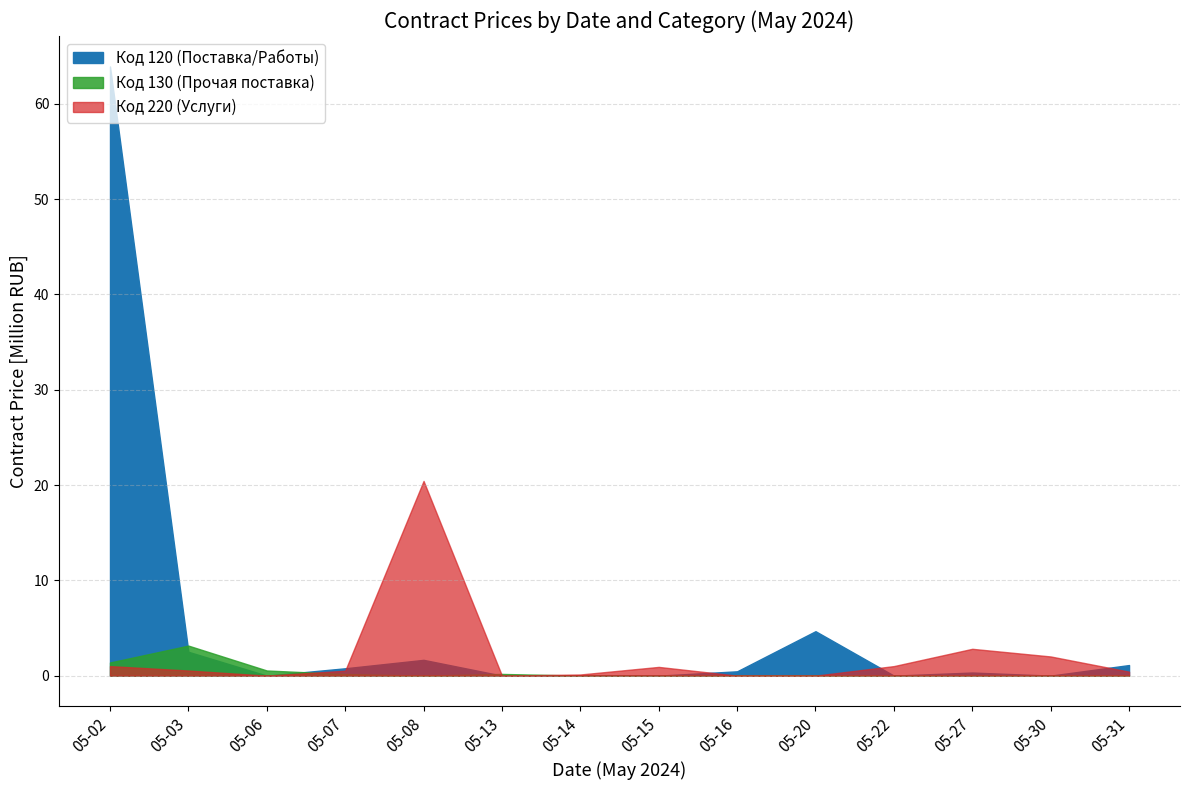

The Код 220 (Услуги) series shows 423480.2 at 2024-05-07. True or false?

False